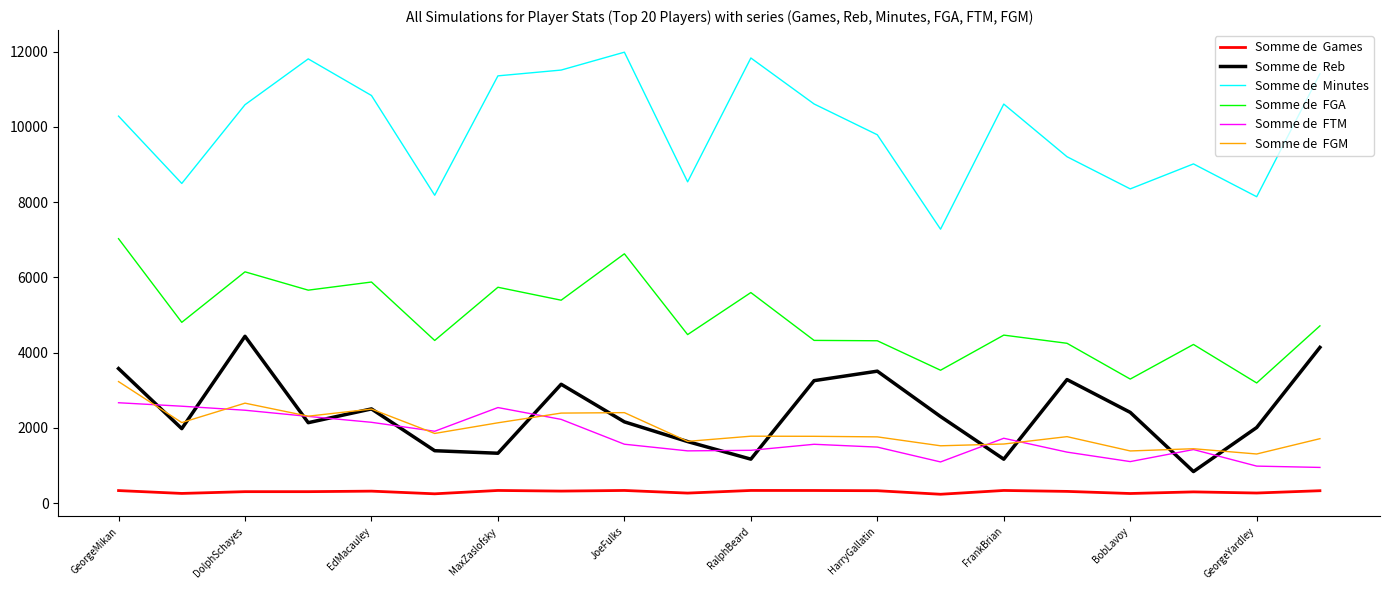

What is the maximum value shown in the chart?

11987